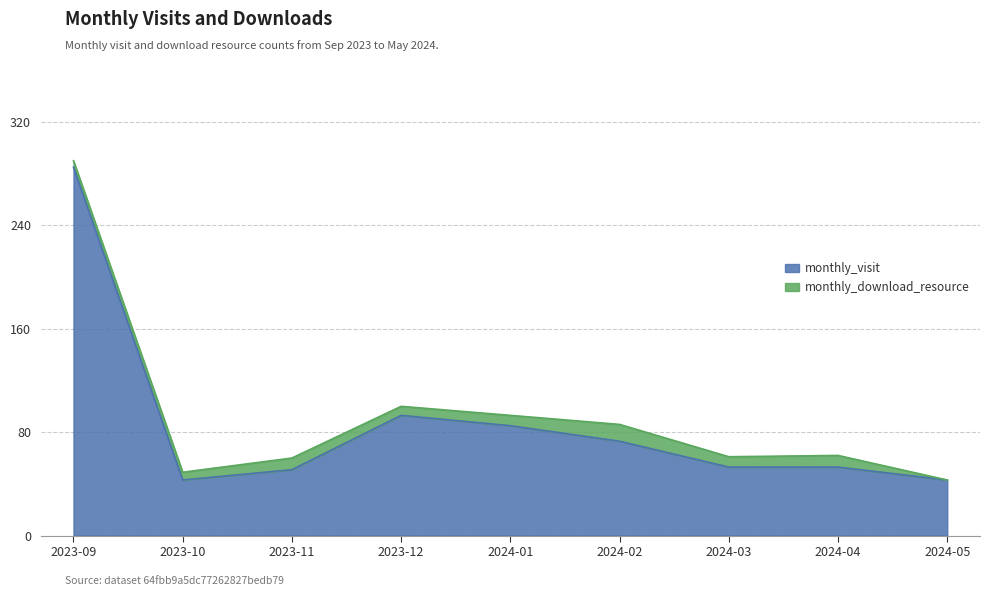

What is the label of the 3rd point from the right?

2024-03